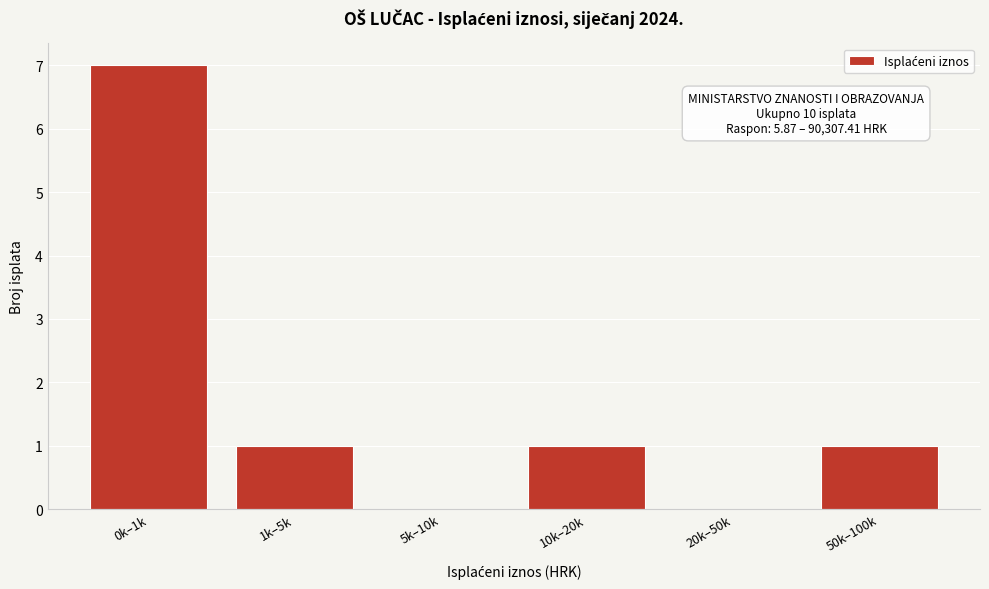

Reading left to right, transcribe all the data shown in this chart.

0k–1k=7	1k–5k=1	5k–10k=0	10k–20k=1	20k–50k=0	50k–100k=1